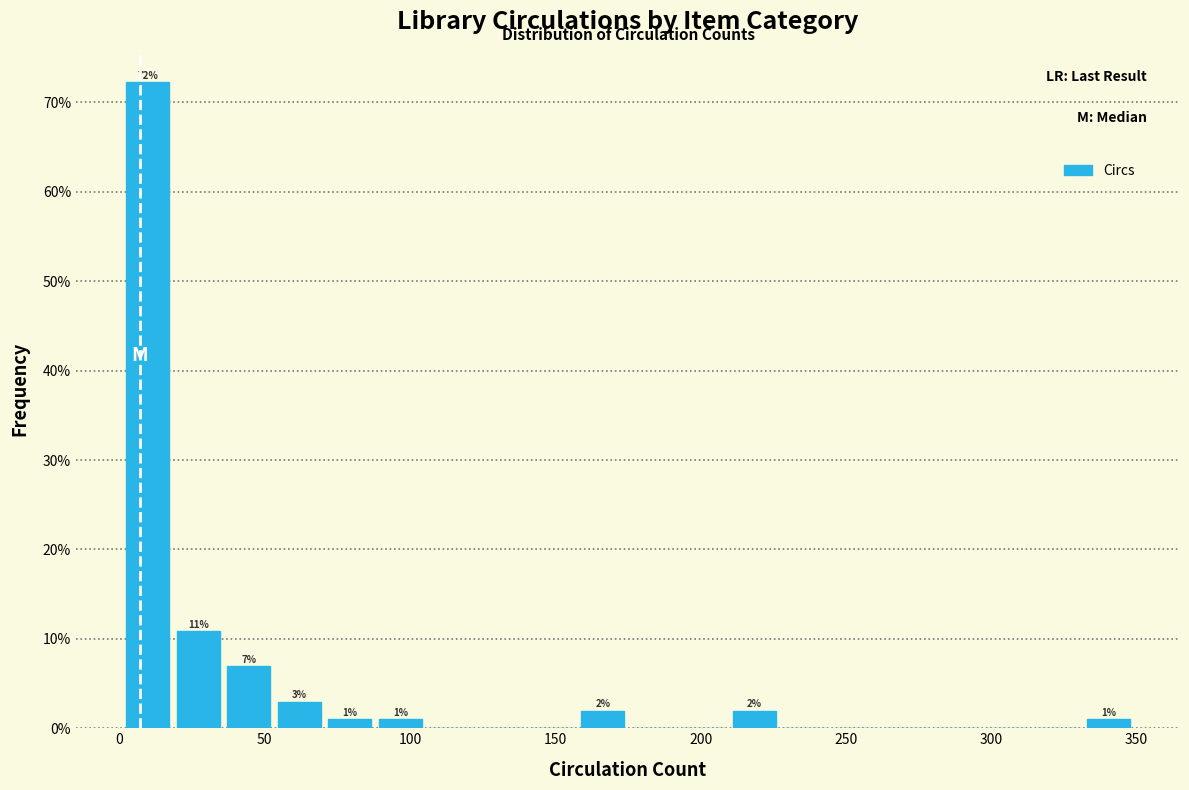

Around what value on the x-axis is the tallest bar? Give the approximate position of its centre, as read against the axis.

10